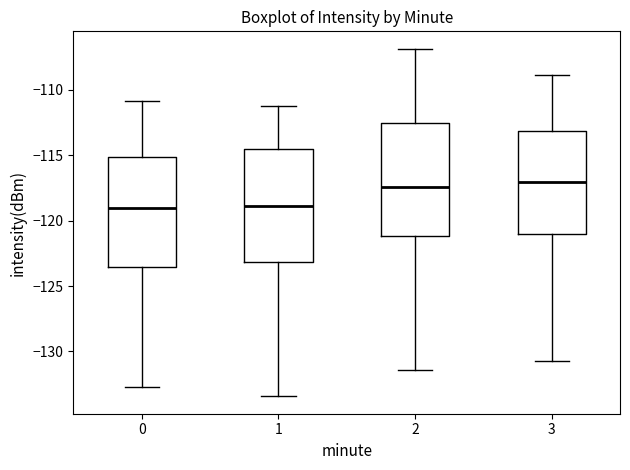

Where is the upper edge of the box at x = 2 on the y-axis? The values are not printed on the chart, so give them approximately, as read against the axis.

-112.5